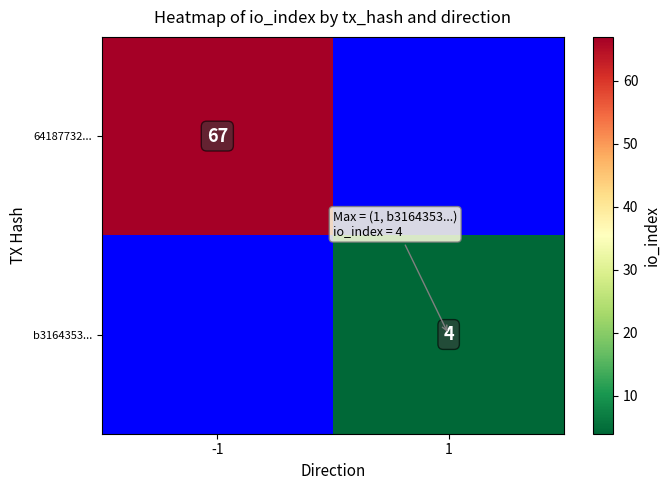

The value of b3164353... at 1 is 1. True or false?

False